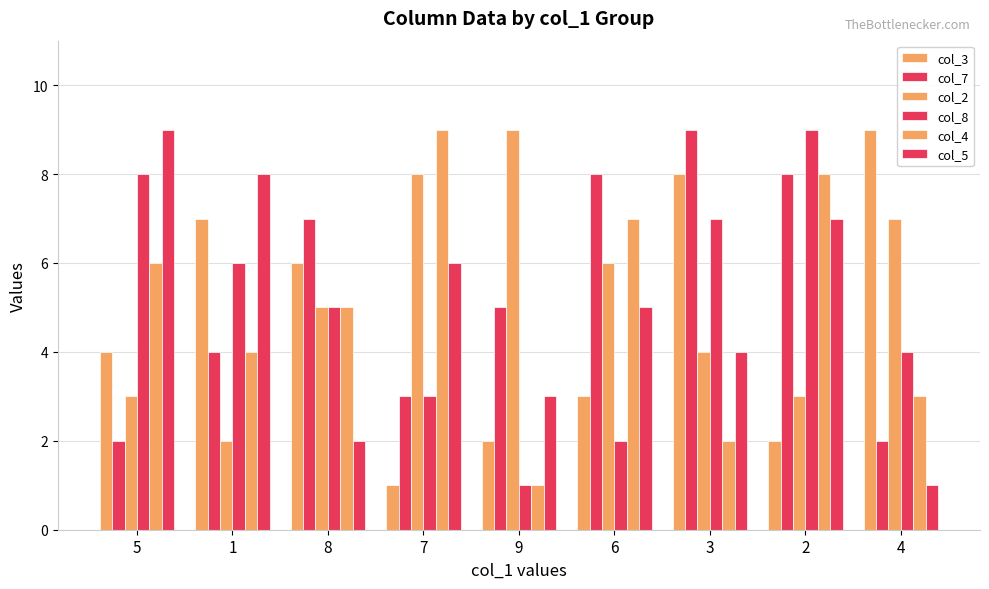

Rank the categories by col_7 value from lowest to highest.

5, 4, 7, 1, 9, 8, 6, 2, 3